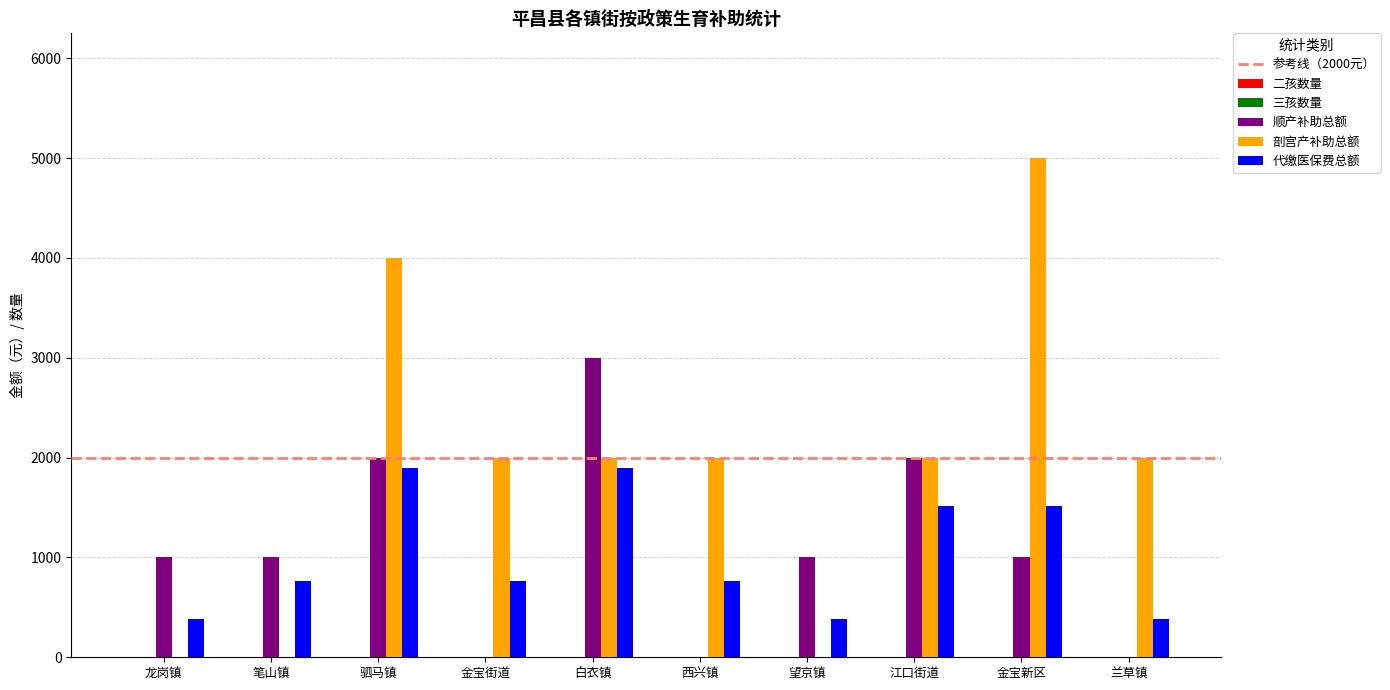

How many groups of bars are there?

10